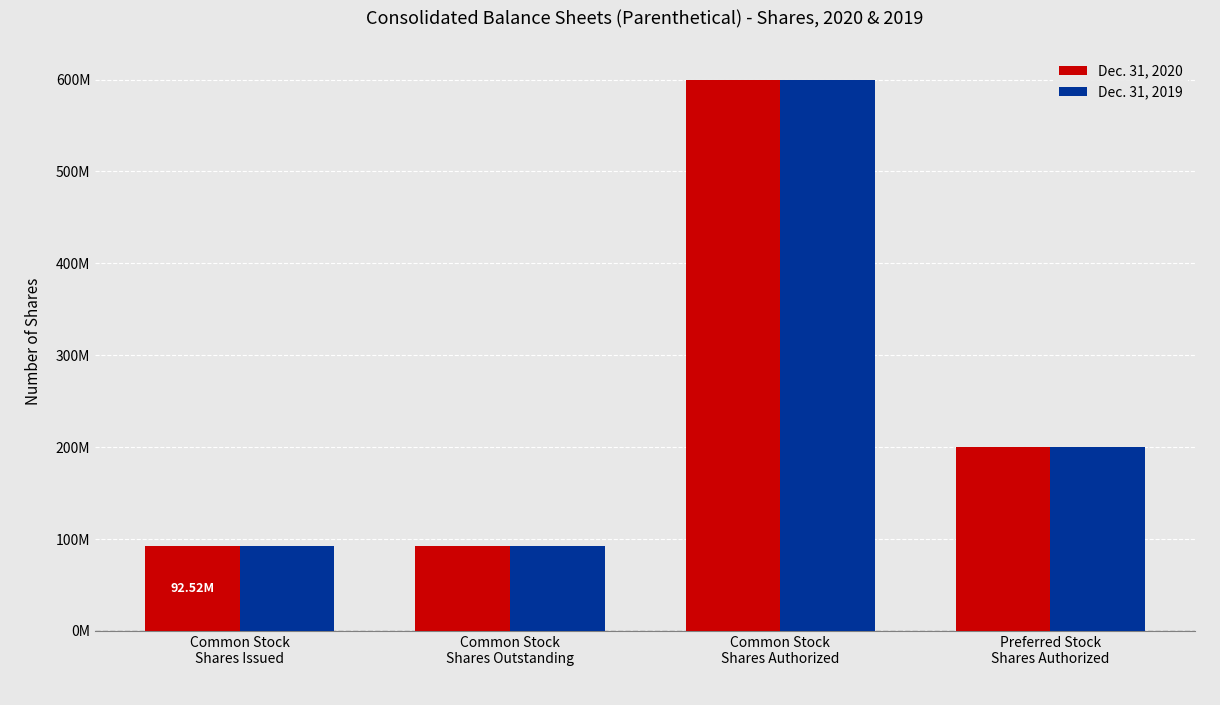

What is the maximum value shown in the chart?

600000000